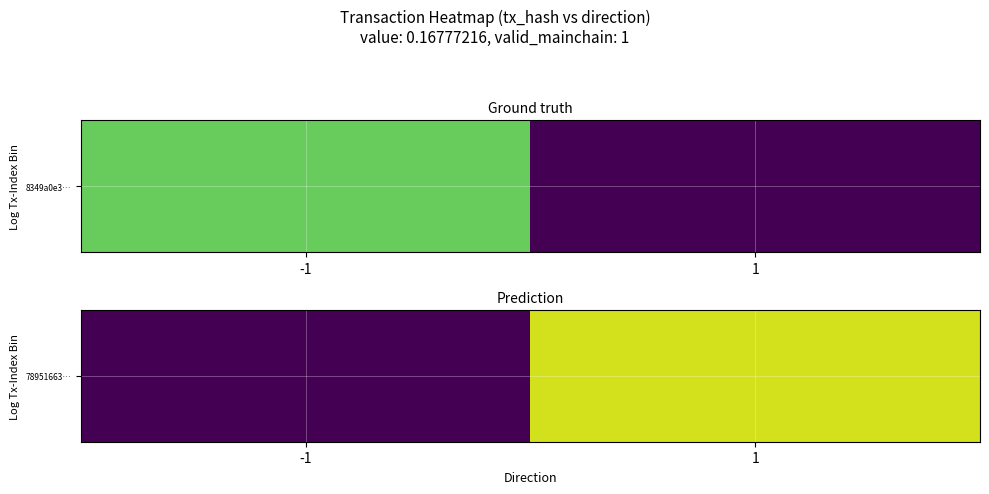

How many values are above zero?

1